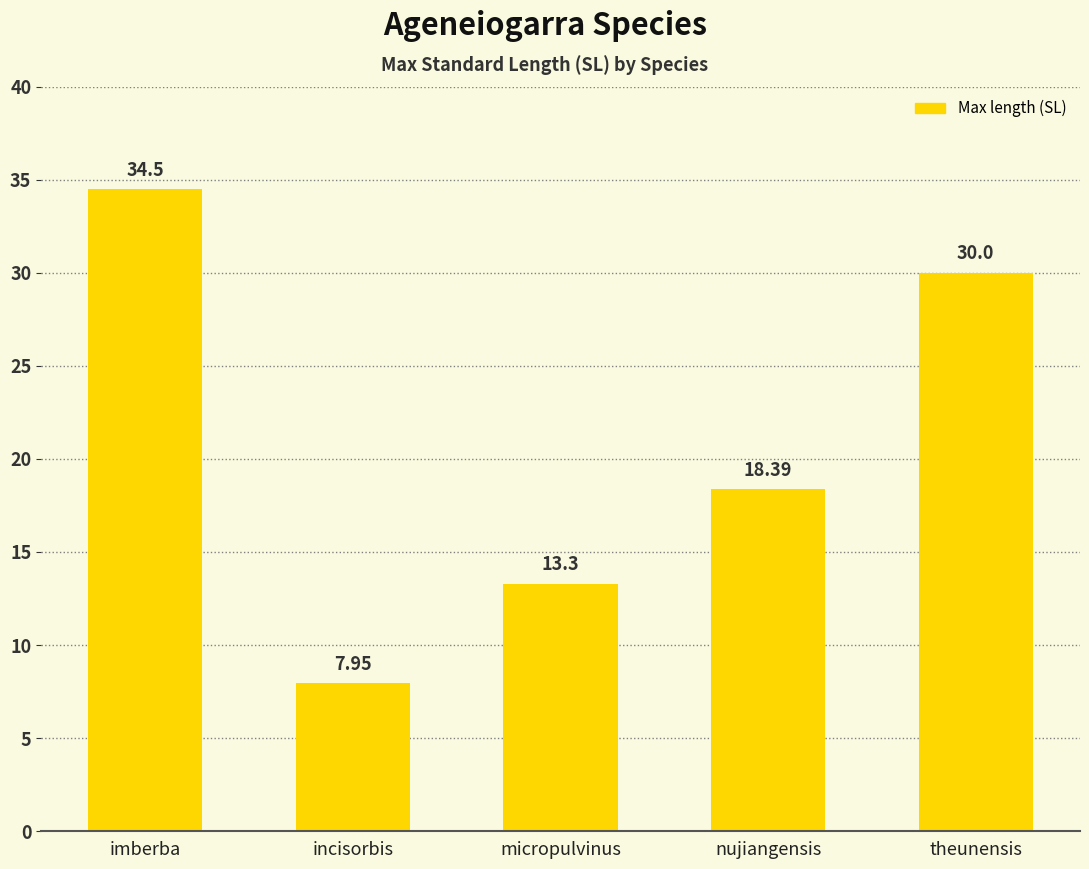

How many data points does each series have?

5